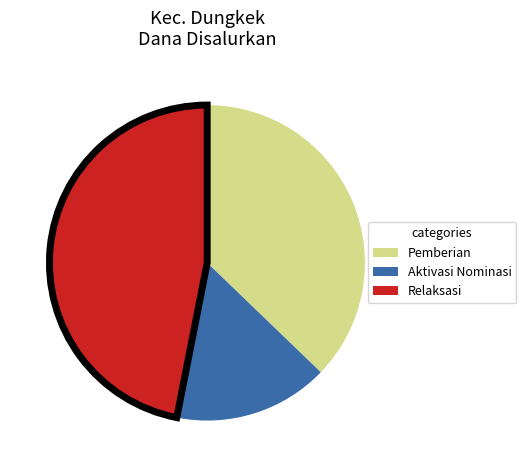

Does any single category account for the majority?

No